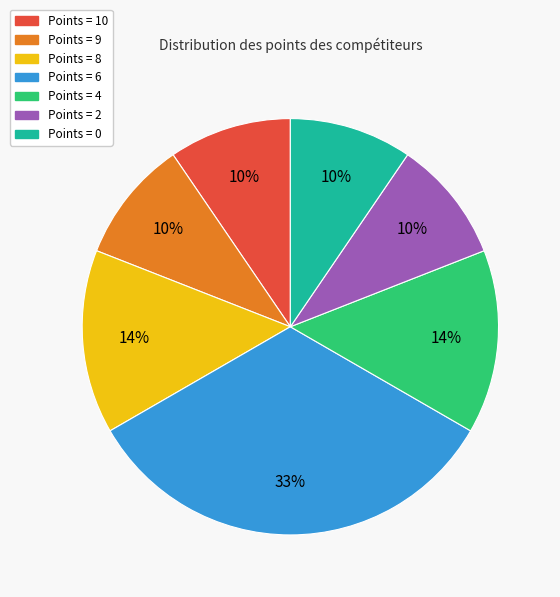

To the nearest percent, what is the average slice percentage?

14%